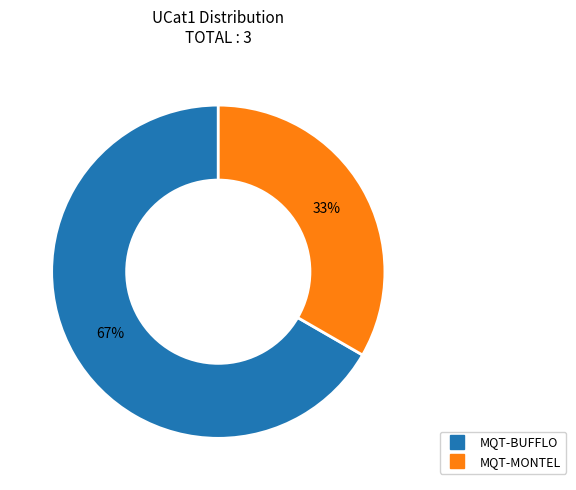

To the nearest percent, what portion does MQT-BUFFLO represent?

67%